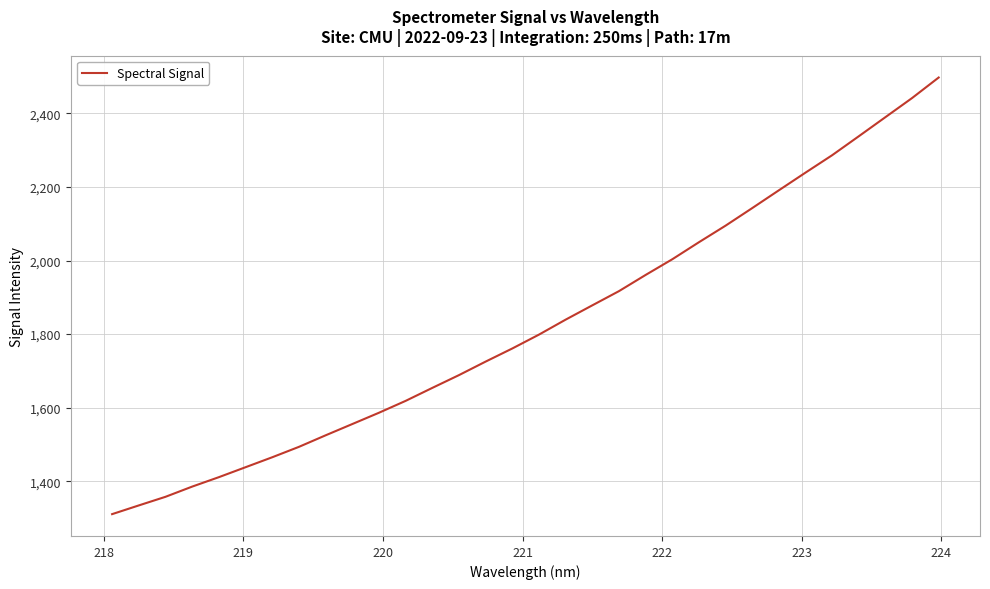

What is the minimum value shown in the chart?

1310.5